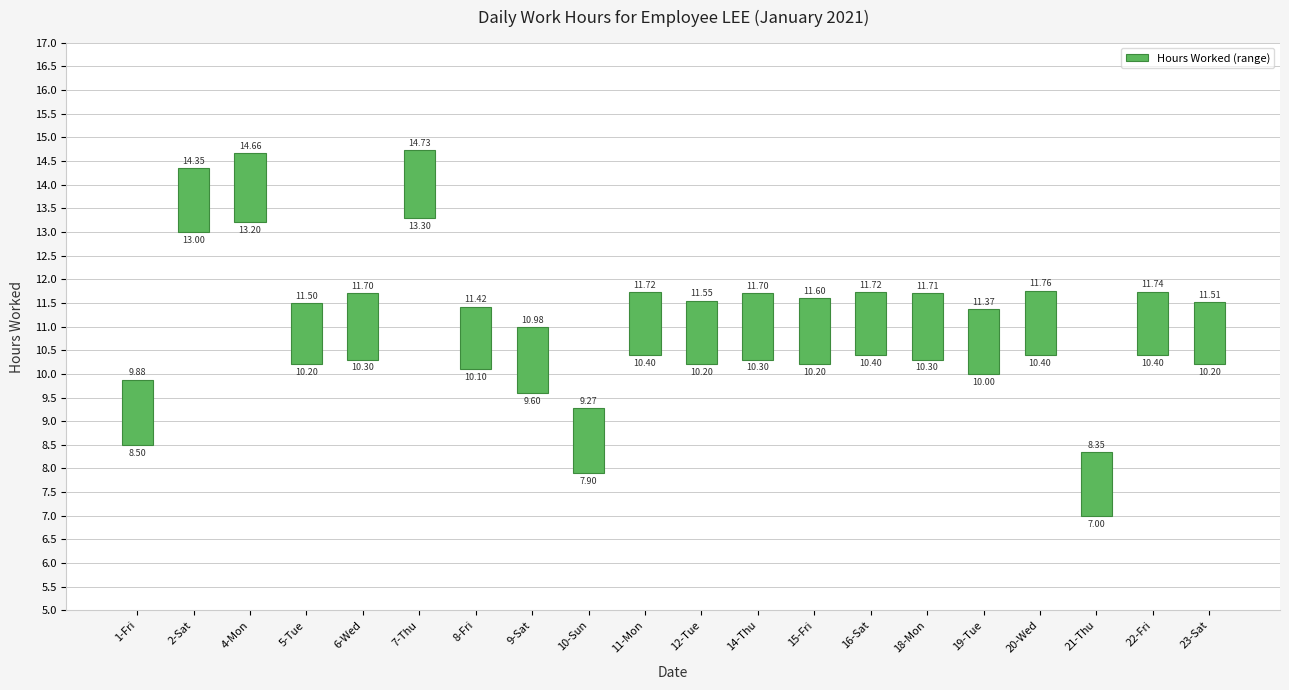

What is the ratio of the value at 16-Sat to the value at 22-Fri?

1.0